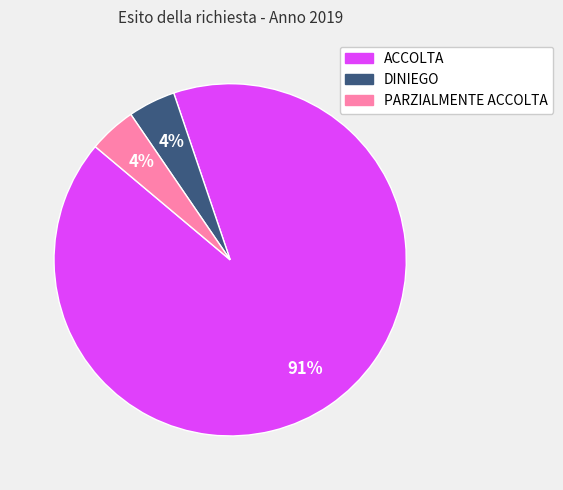

How many segments does this pie chart have?

3